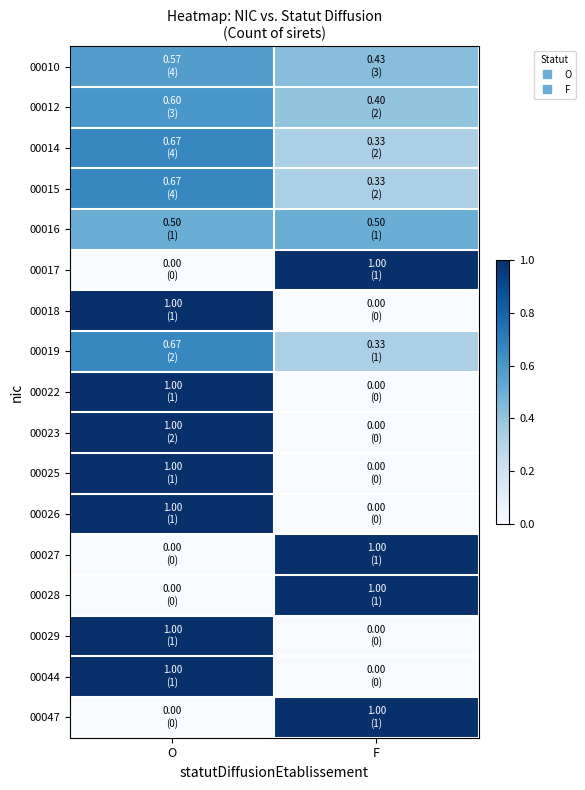

At O, list the series in order from smallest to largest.

00017, 00027, 00028, 00047, 00016, 00010, 00012, 00014, 00015, 00019, 00018, 00022, 00023, 00025, 00026, 00029, 00044